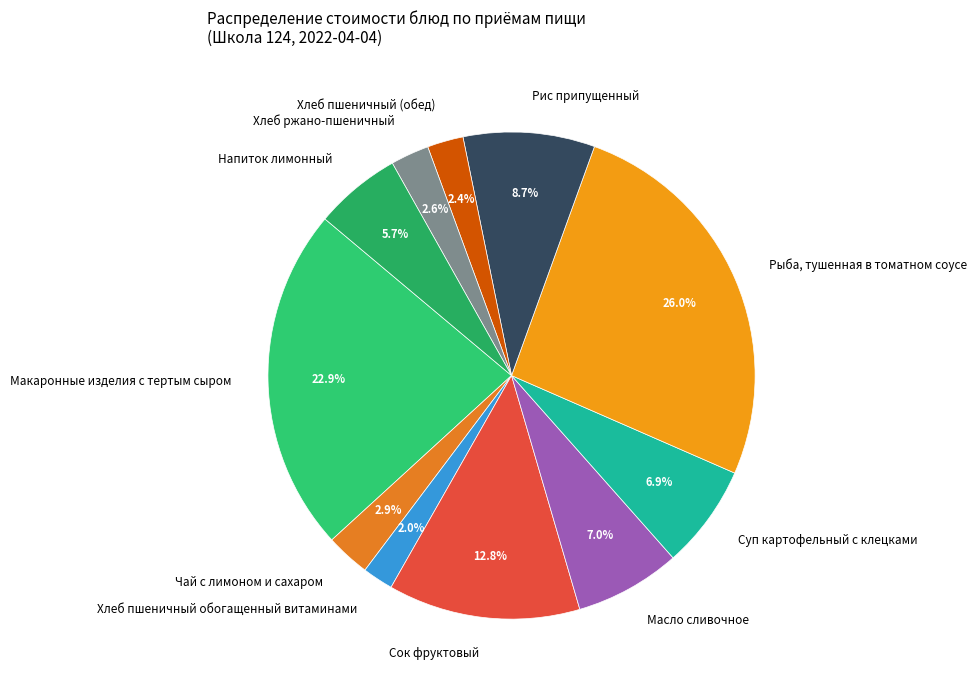

Which category has the biggest portion of the pie?

Рыба, тушенная в томатном соусе